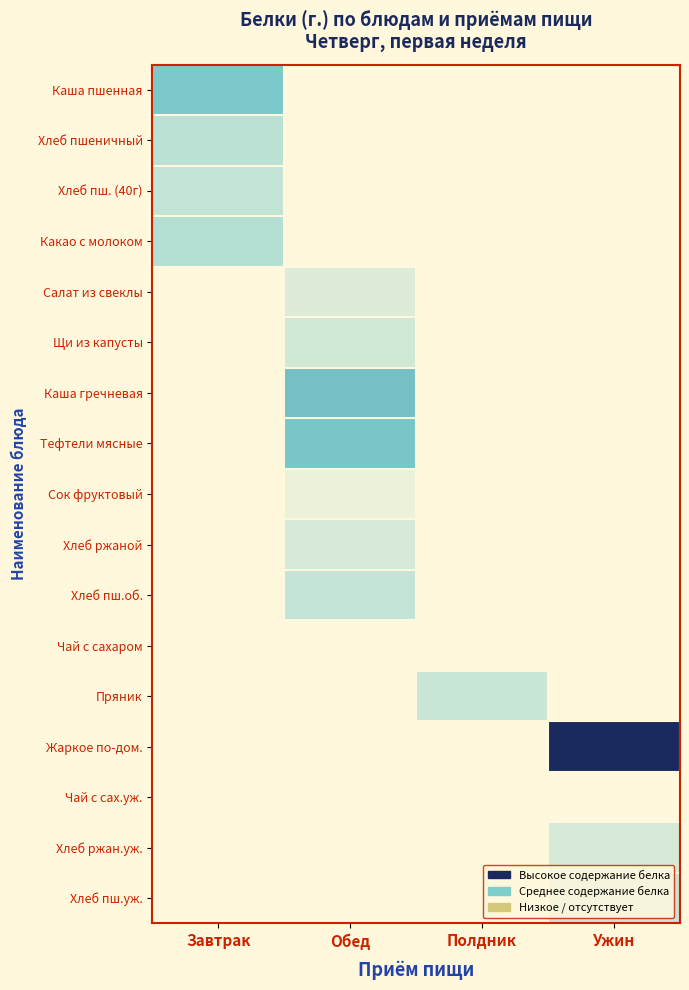

What is the difference between the highest and lowest values at Ужин?

27.5